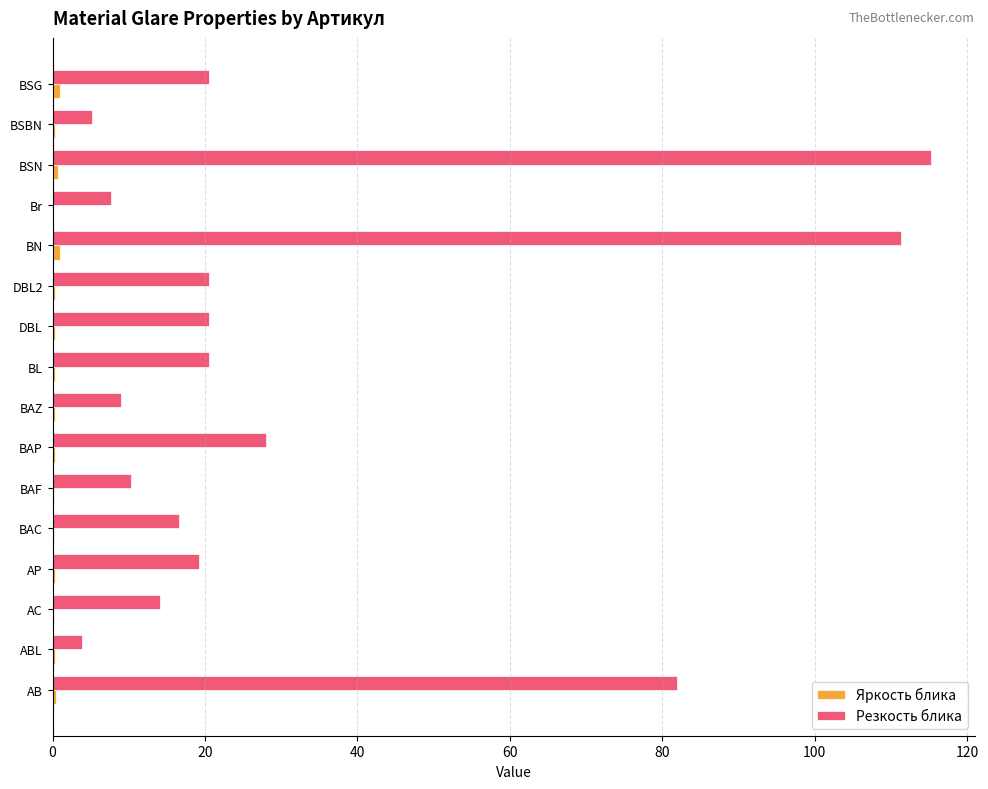

Which series has the largest total across all categories?

Резкость блика